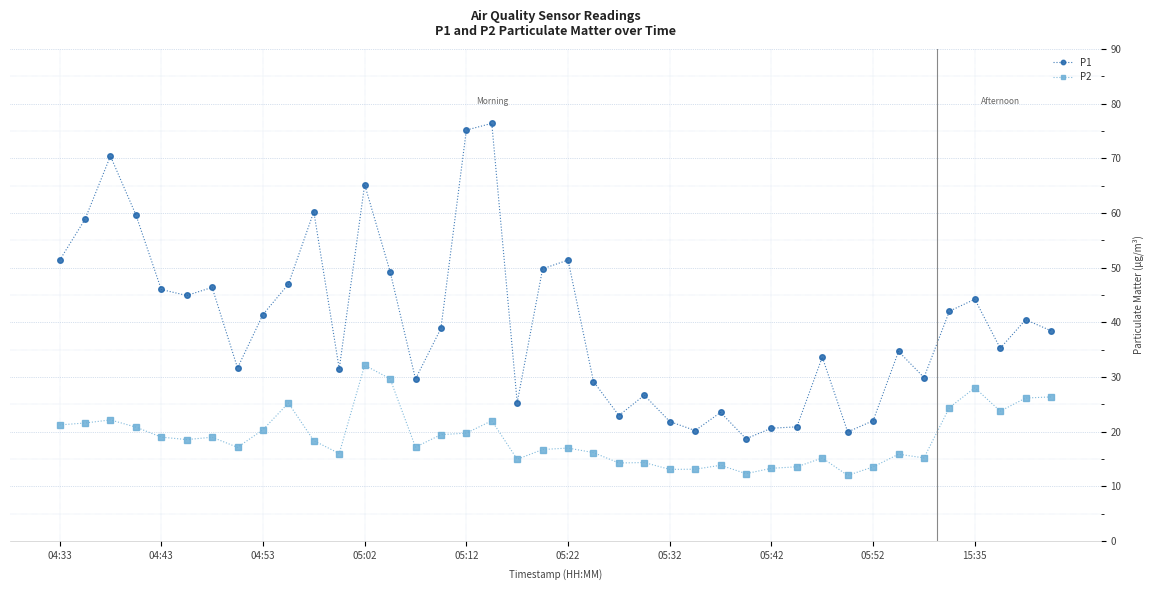

True or false: P1 has more than 1 interior local peaks.

True